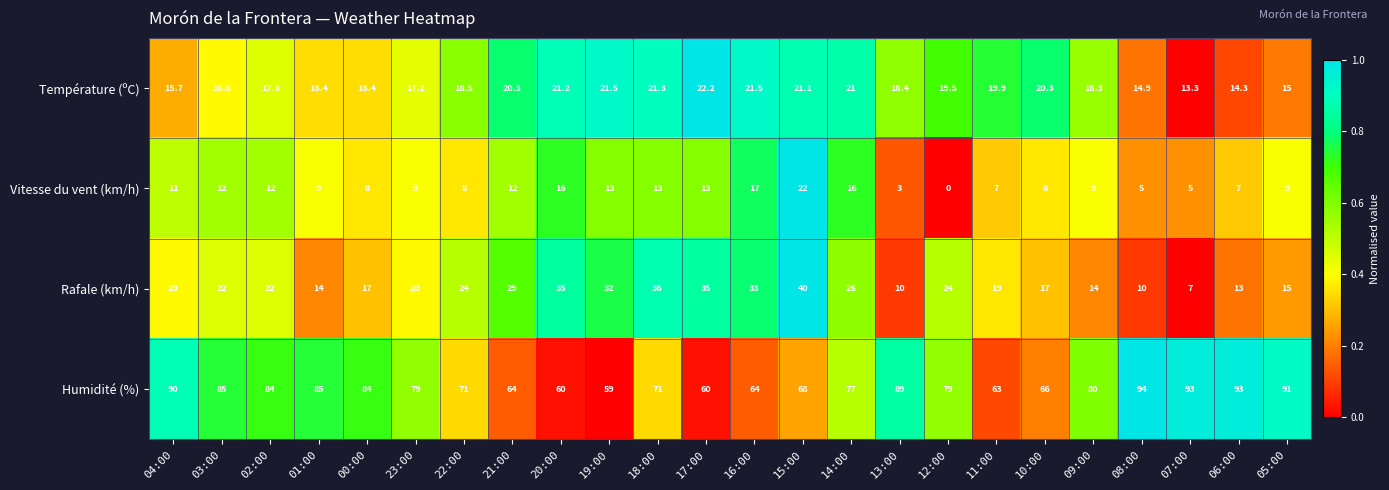

Which series has the widest spread of values?

Humidité (%)